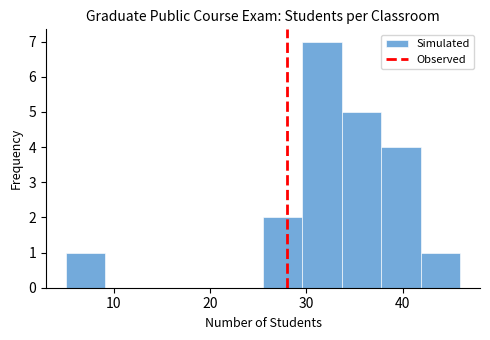

Reading left to right, transcribe this chart: for each bar, give the range it covers on the x-axis and its height. Neither the bar edges nor the heights are printed on the chart, so give them approximately, as read against the axes.

5.0 to 9.1: 1
9.1 to 13.2: 0
13.2 to 17.3: 0
17.3 to 21.4: 0
21.4 to 25.5: 0
25.5 to 29.6: 2
29.6 to 33.7: 7
33.7 to 37.8: 5
37.8 to 41.9: 4
41.9 to 46.0: 1